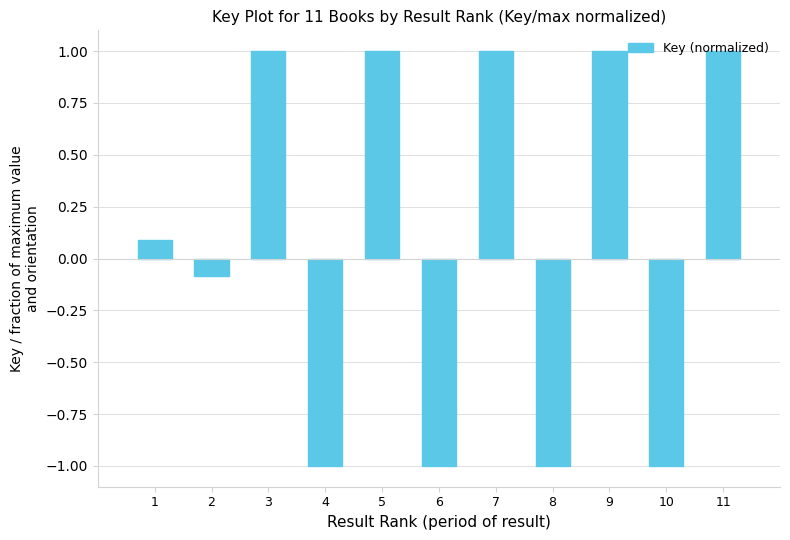

Between 4 and 5, which is larger?

5